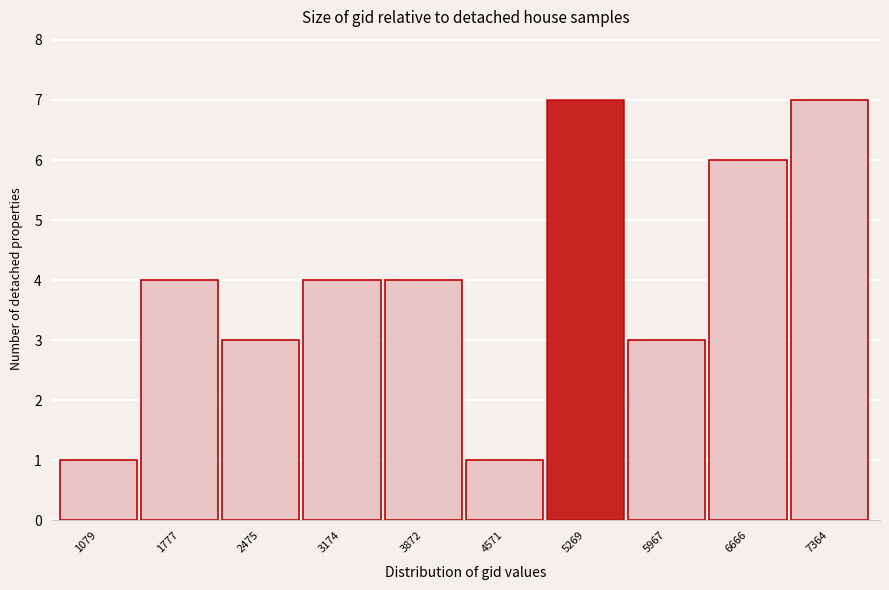

Reading left to right, list all the values displayed in this chart.

1079=1	1777=4	2475=3	3174=4	3872=4	4571=1	5269=7	5967=3	6666=6	7364=7